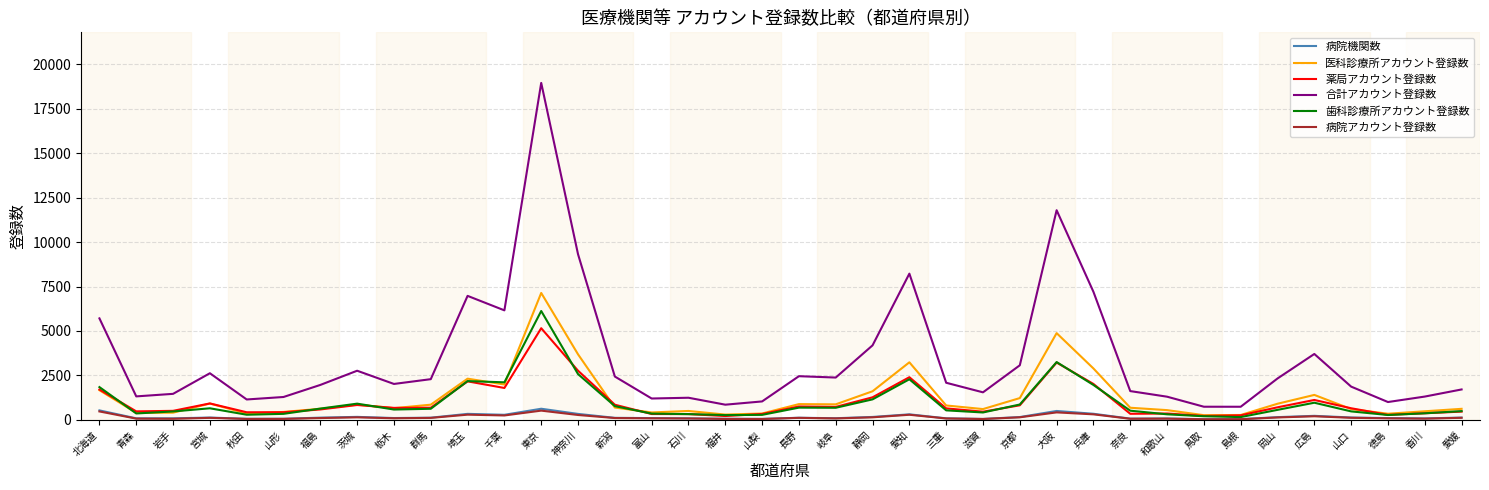

Between 埼玉 and 山口, which series saw the biggest shift?

合計アカウント登録数